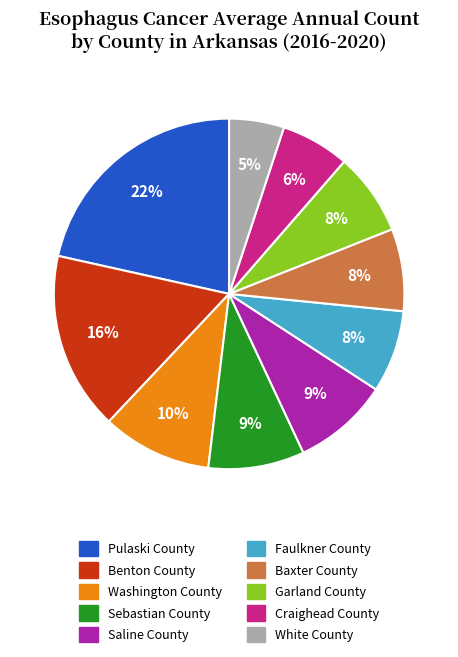

Which has a higher value, Saline County or Craighead County?

Saline County